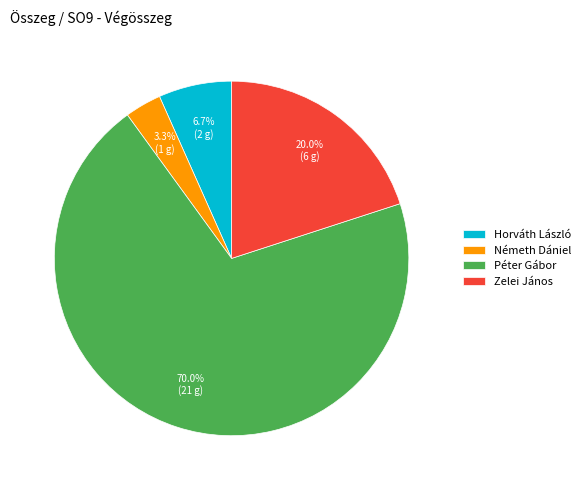

Which has a higher value, Zelei János or Horváth László?

Zelei János